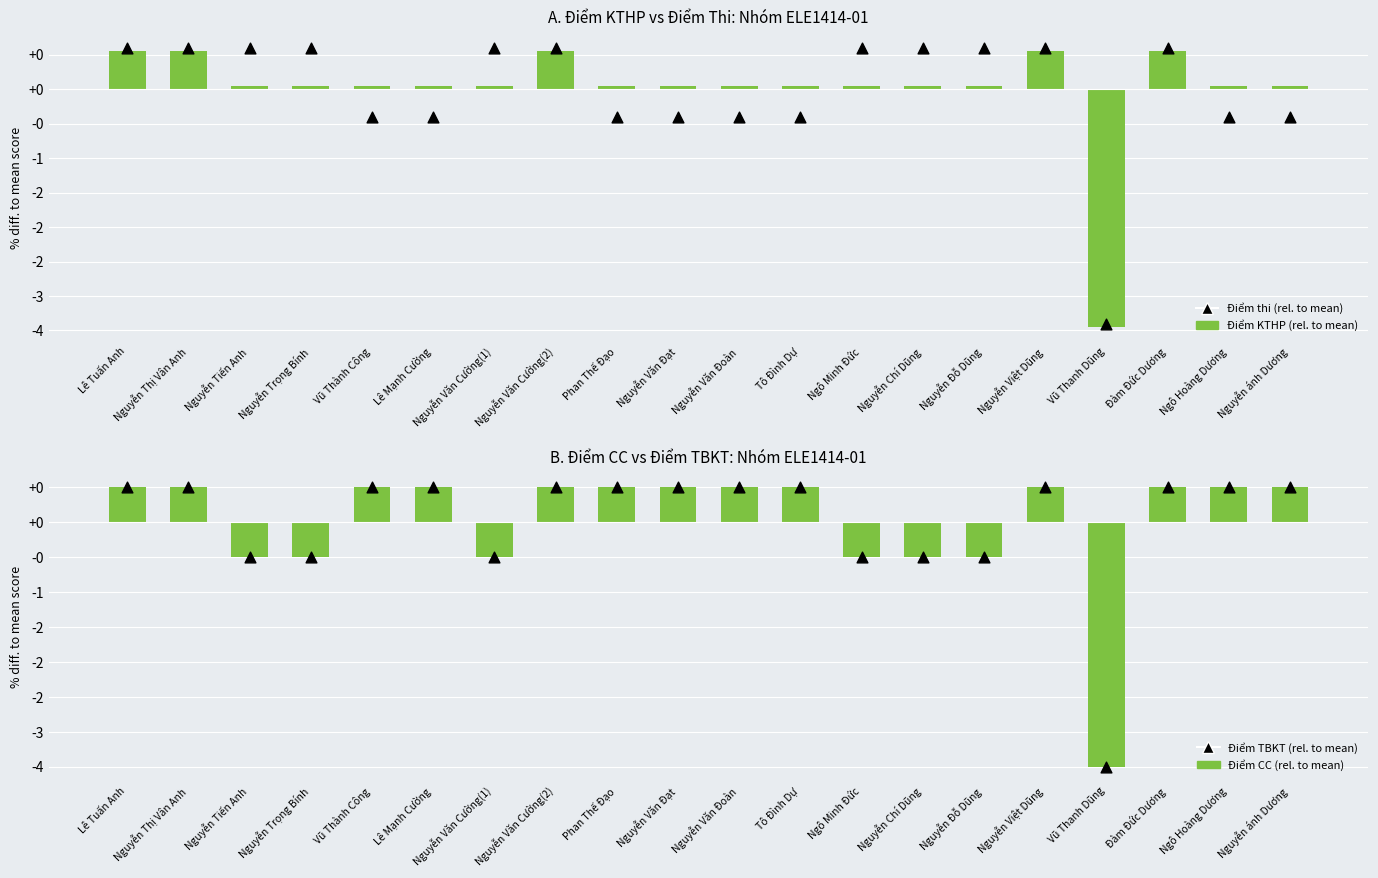

Which series has the largest Y range (max minus min)?

Điểm KTHP (rel. to mean)